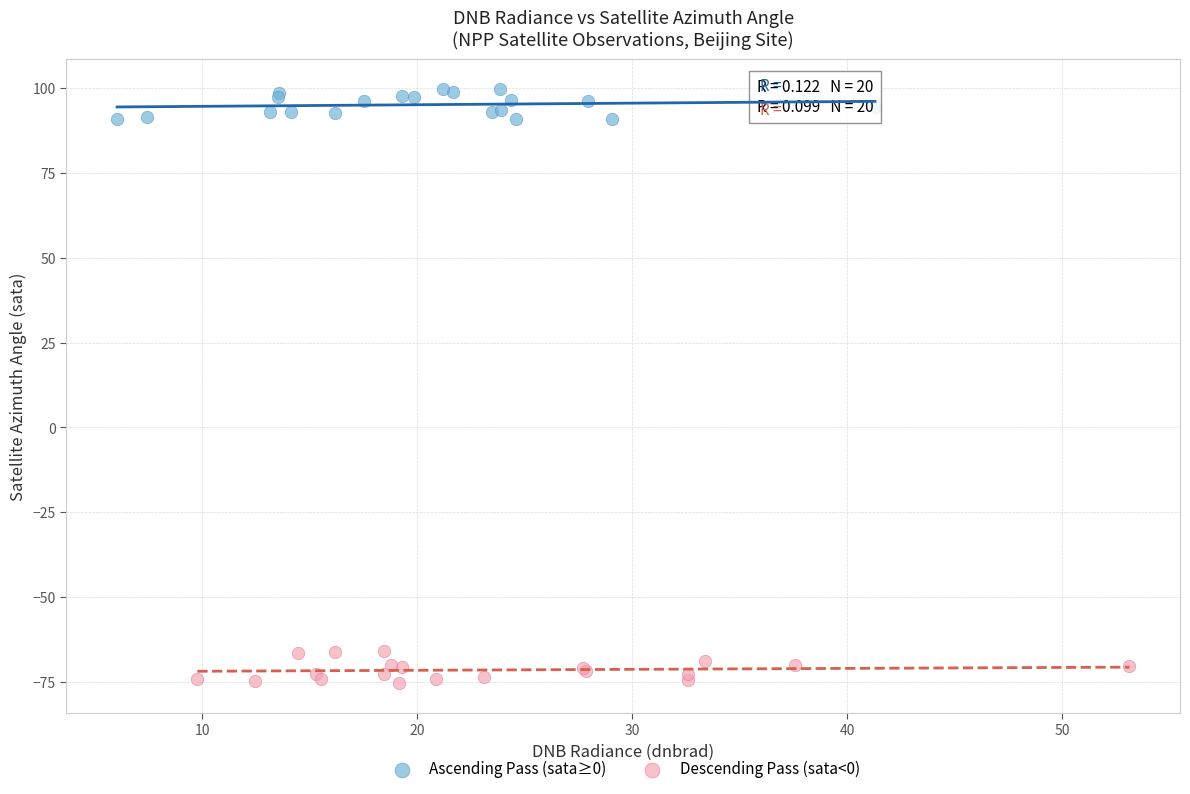

Which series contains the lowest Y value?

Descending Pass (sata<0)